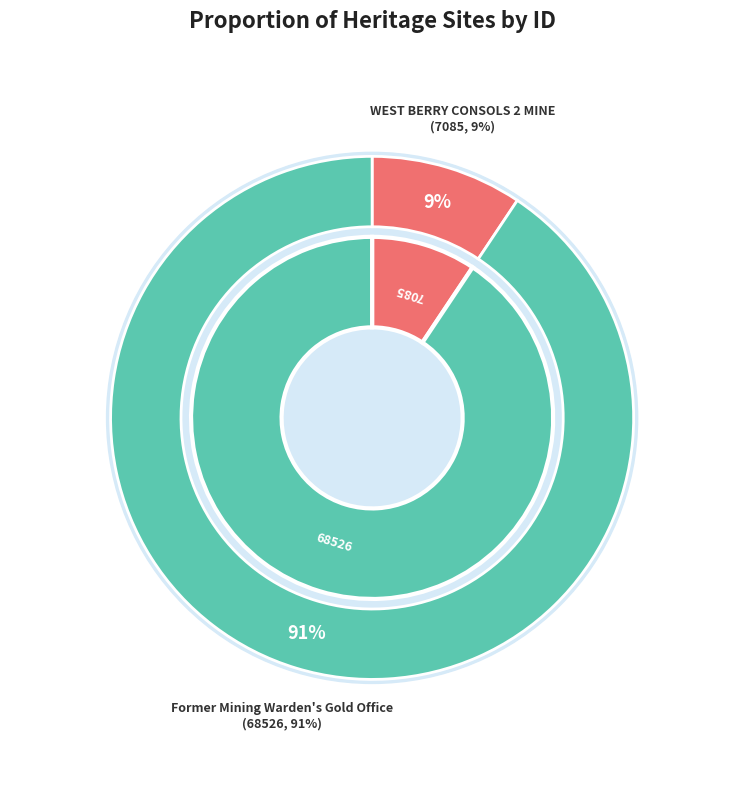

The Former Mining Warden's Gold Office slice represents 91% of the pie. True or false?

True